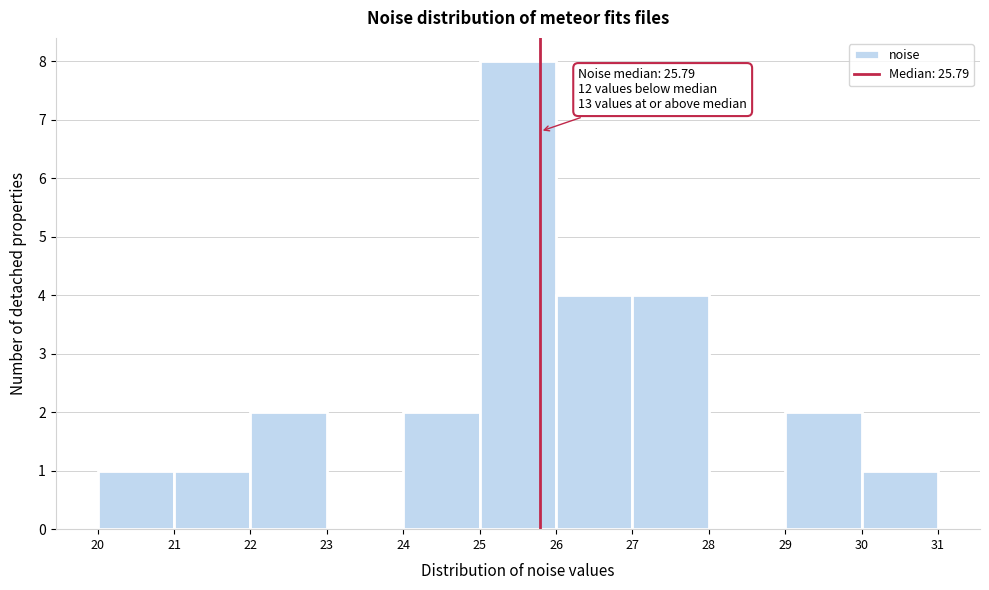

Which range on the x-axis has the tallest bar?

25 to 26